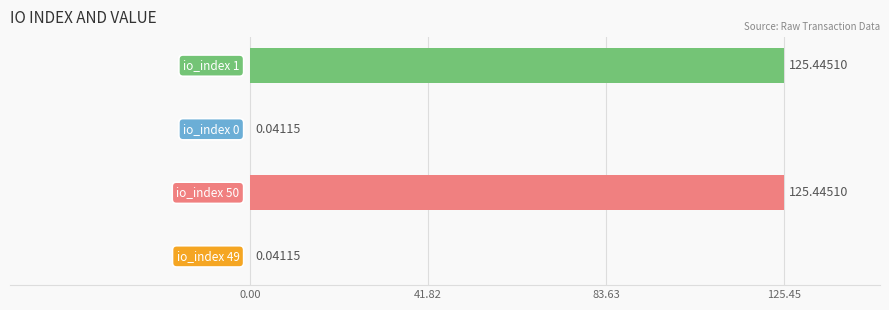

Count the number of values greater than 125.

2